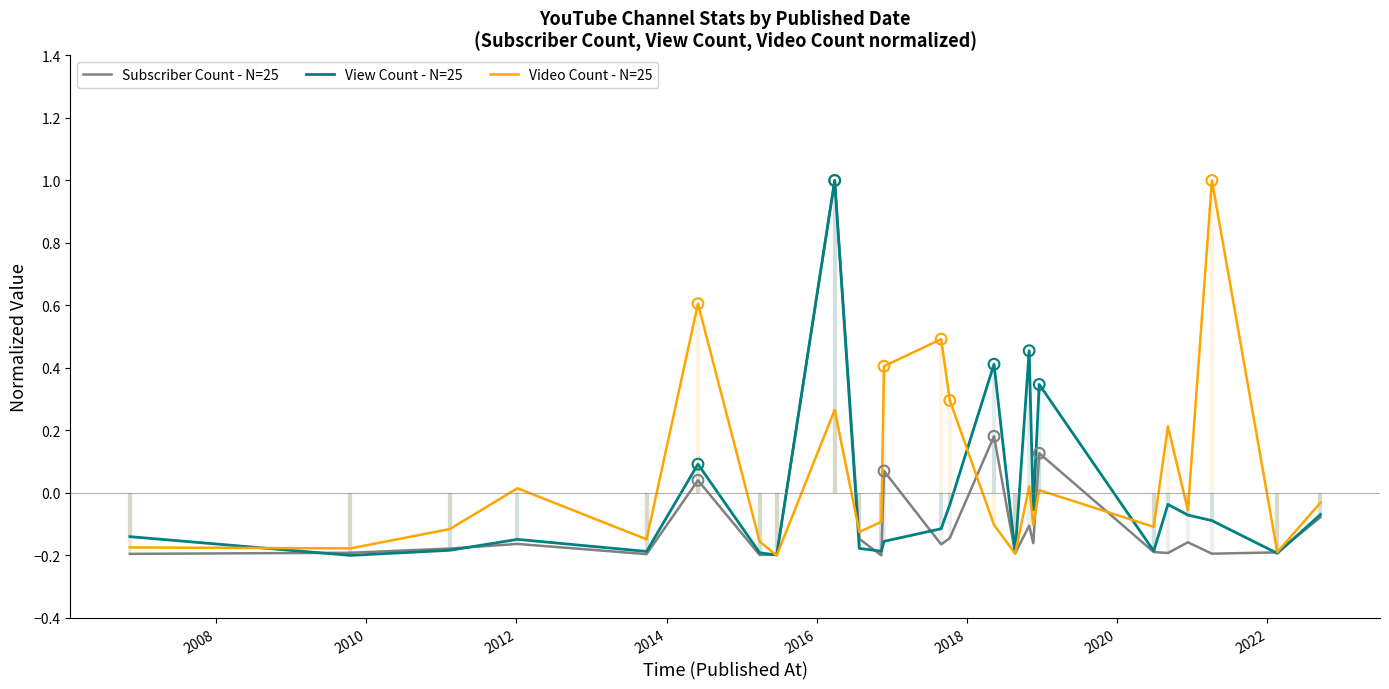

Is the value of View Count - N=25 at 13 greater than the value of Video Count - N=25 at 19?

Yes